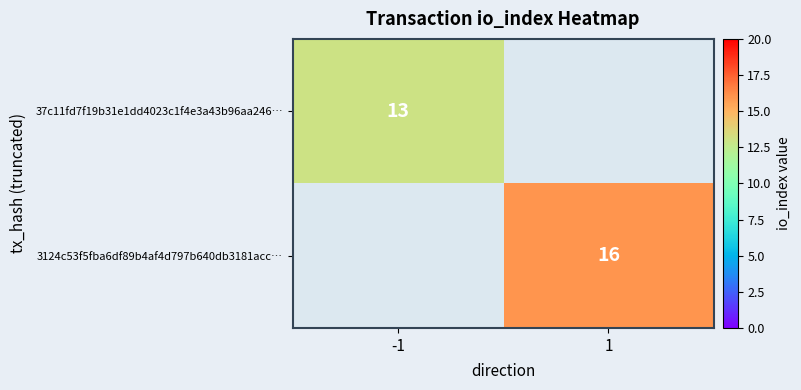

True or false: 3124c53f5fba6df89b4af4d797b640db3181acc… has a value of 16 at 1.

True